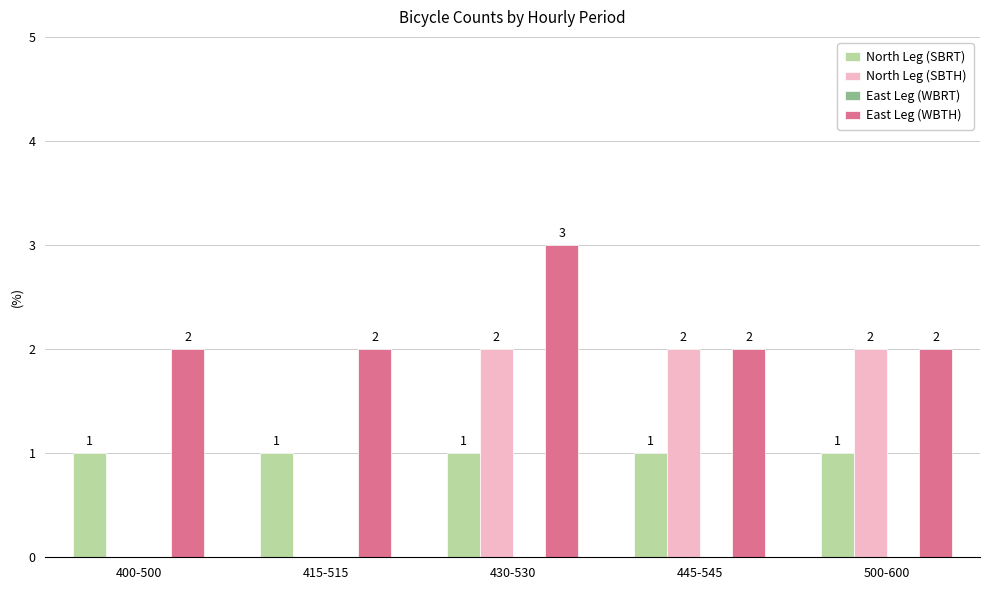

Is it true that East Leg (WBTH) equals 2 at 415-515?

True